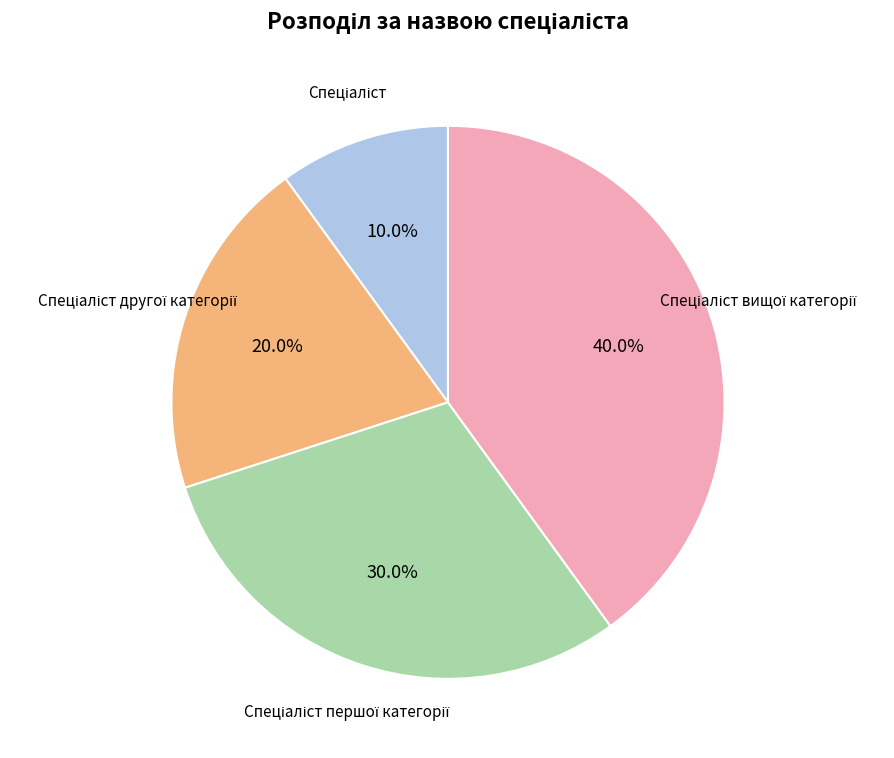

Is there a majority slice in this chart?

No